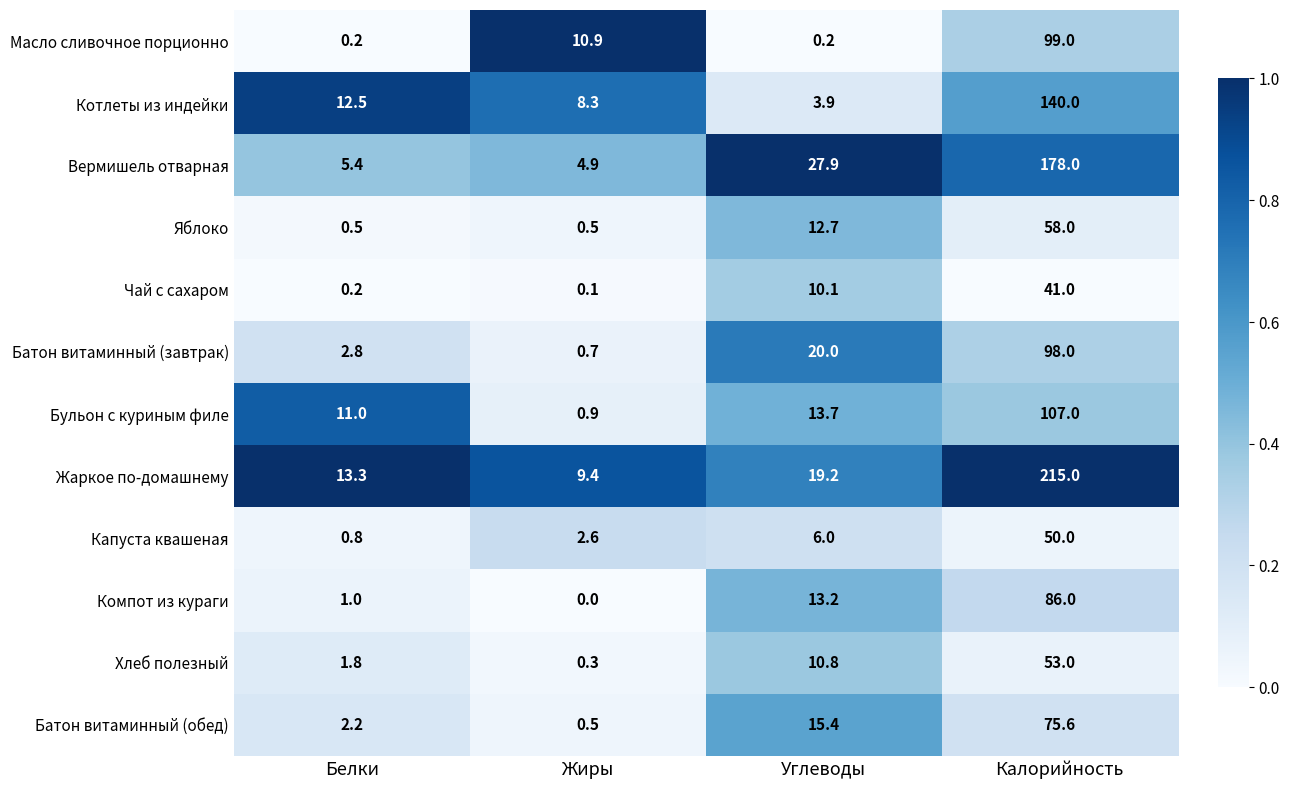

The Вермишель отварная series shows 178.0 at Калорийность. True or false?

True